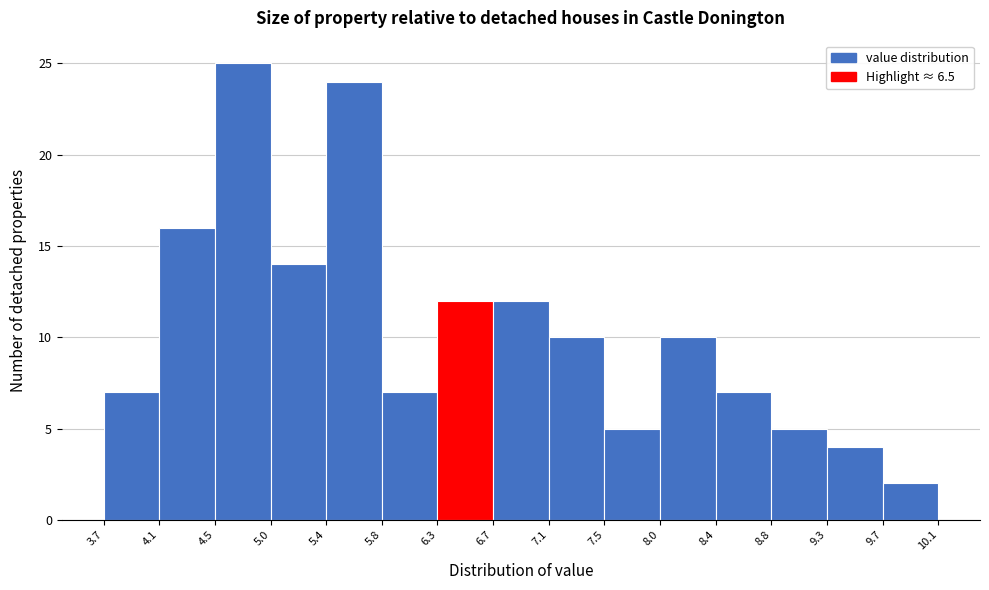

Over which range of the x-axis is the bar tallest?

4.5 to 5.0